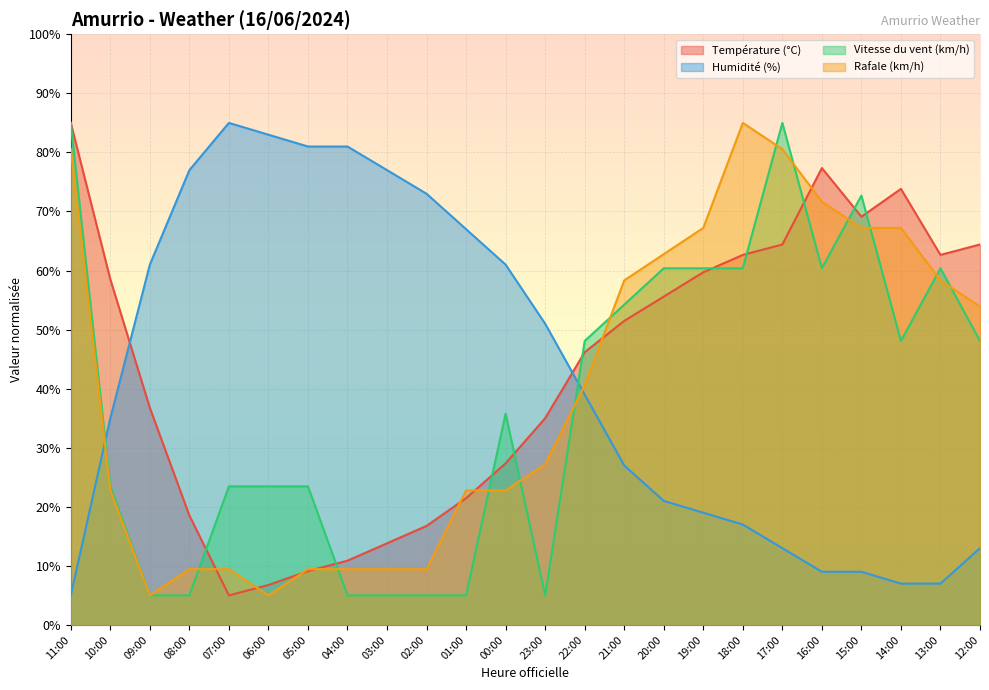

True or false: Température (°C) has a value of 59.0 at 09:00.

False